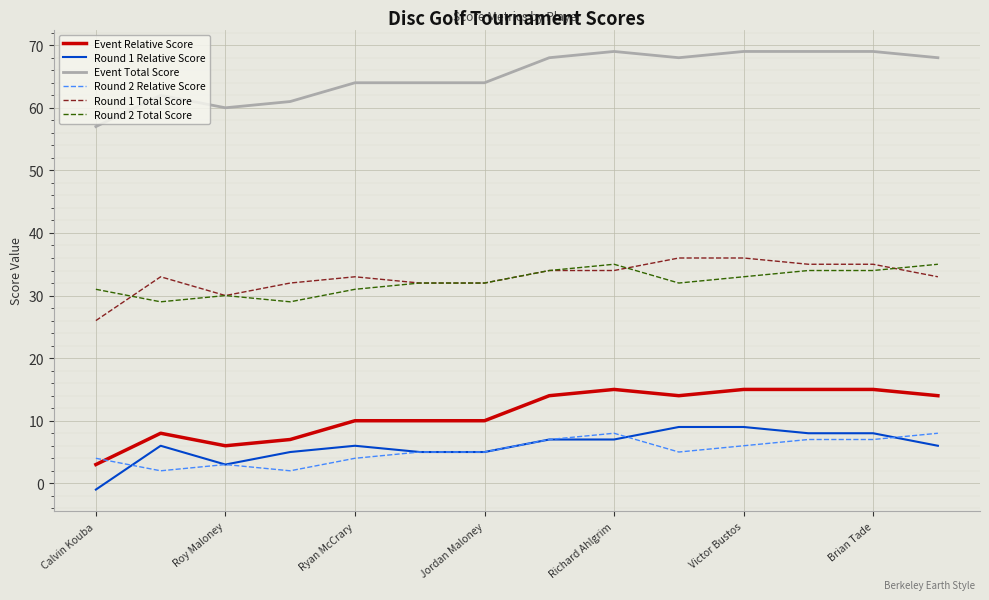

True or false: Event Total Score and Round 1 Total Score cross at least once.

False